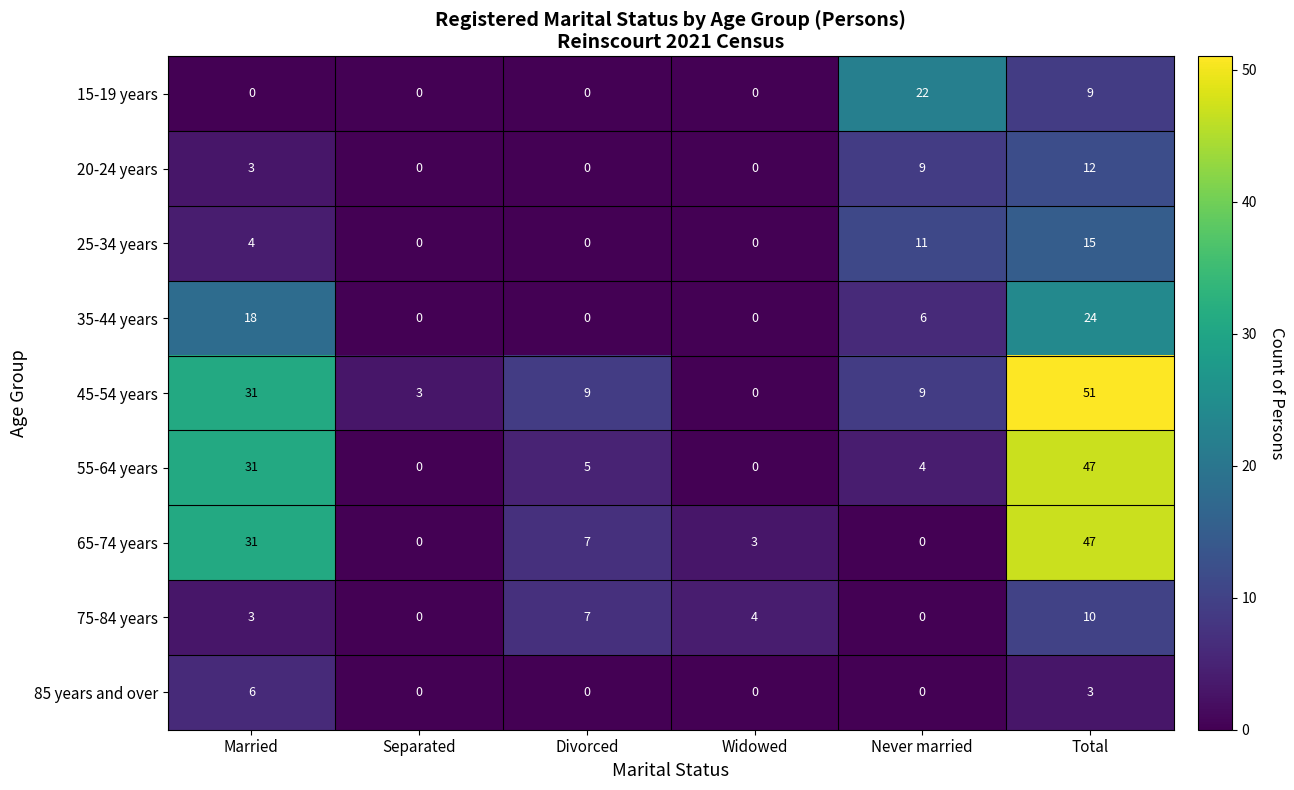

What is the sum of all 85 years and over values?

9